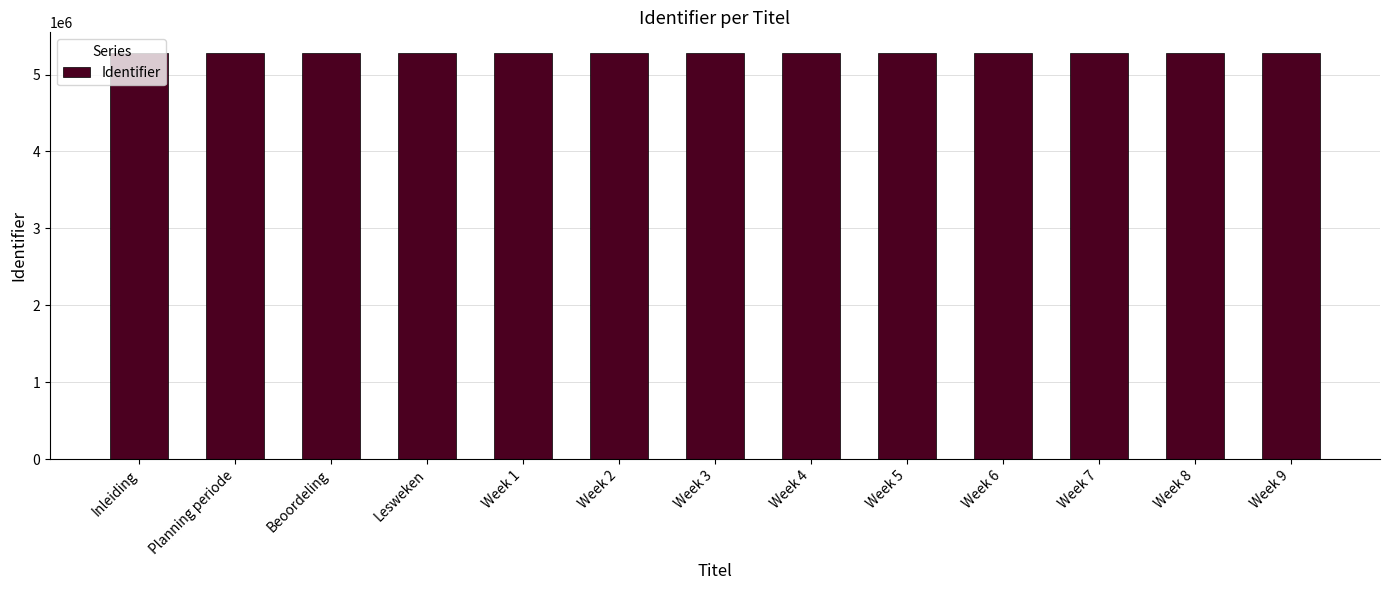

True or false: the data shows 2869312 at Week 6.

False